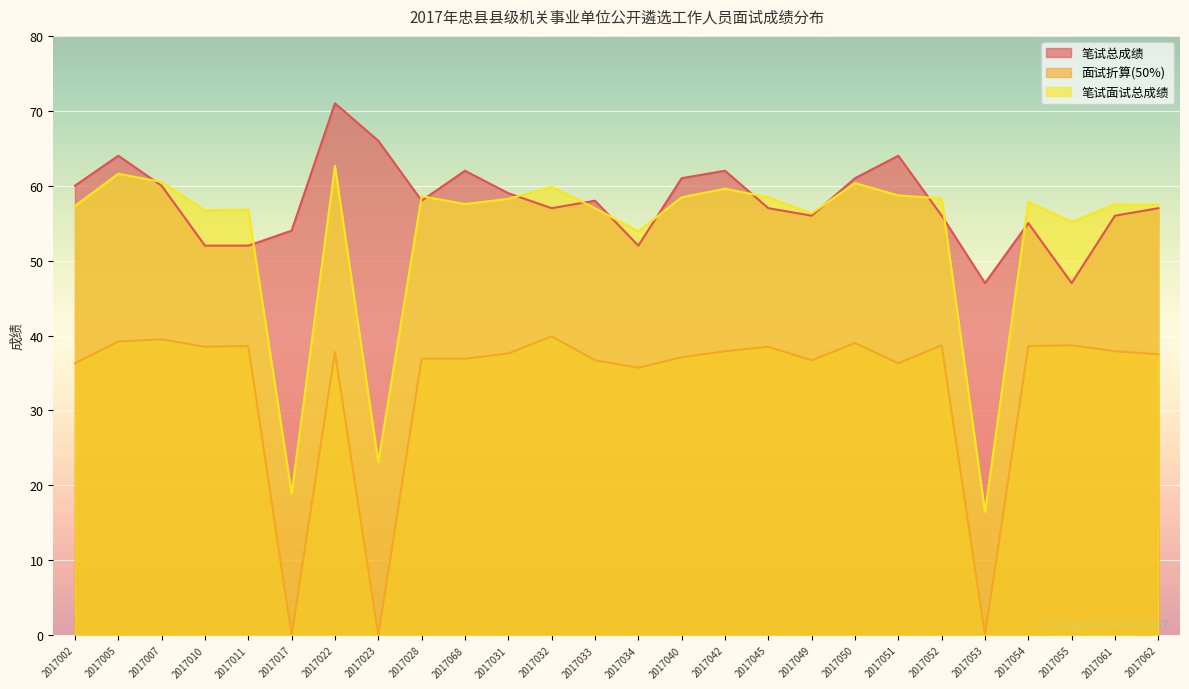

How many interior local peaks does the 笔试面试总成绩 series have?

9